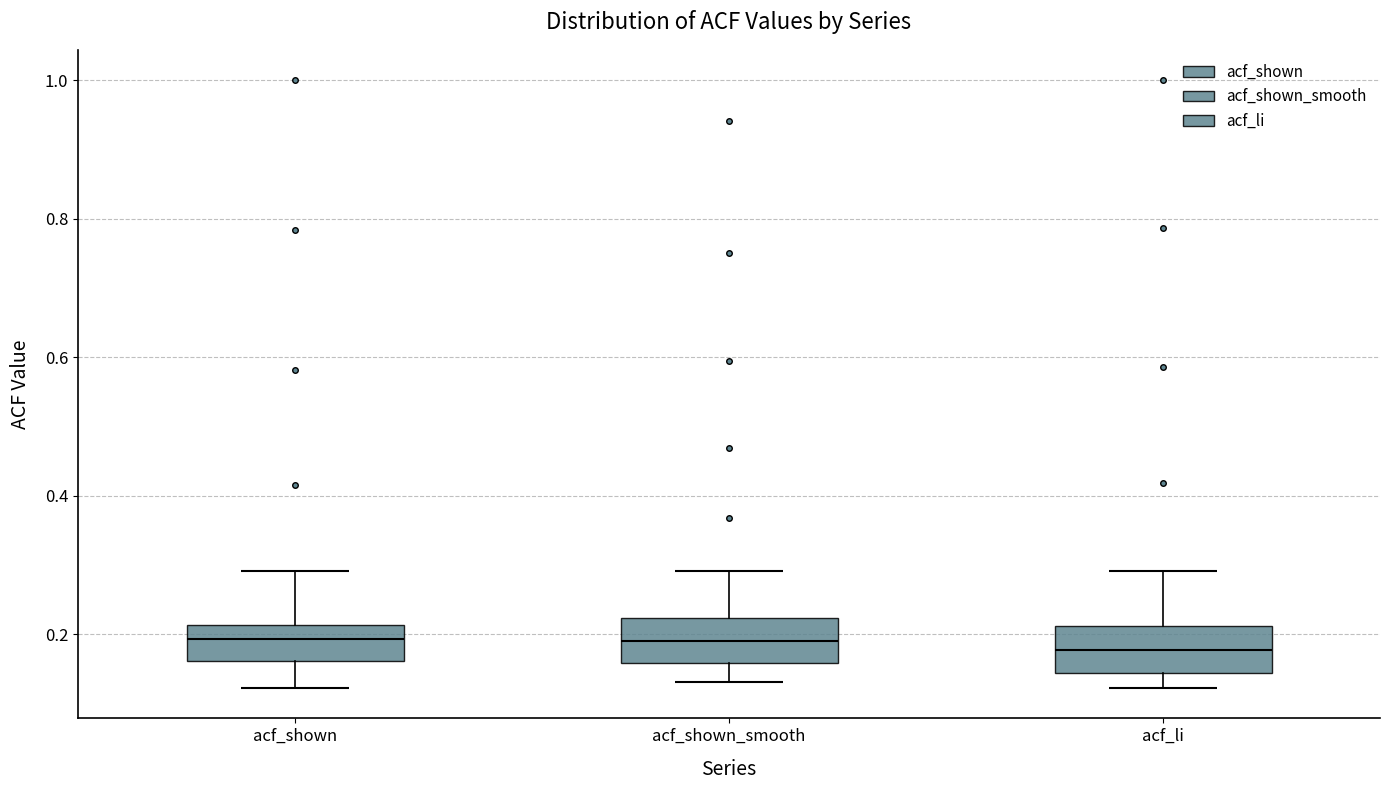

Reading left to right, transcribe this box plot: for each box, give where its median line is, the range the box spans, and where its two whiskers end, as read against the y-axis. The values are not printed on the chart, so give them approximately, as read against the axis.

acf_shown: median 0.20, box 0.16 to 0.22, whiskers 0.12 to 0.30
acf_shown_smooth: median 0.20, box 0.16 to 0.22, whiskers 0.14 to 0.30
acf_li: median 0.18, box 0.14 to 0.22, whiskers 0.12 to 0.30